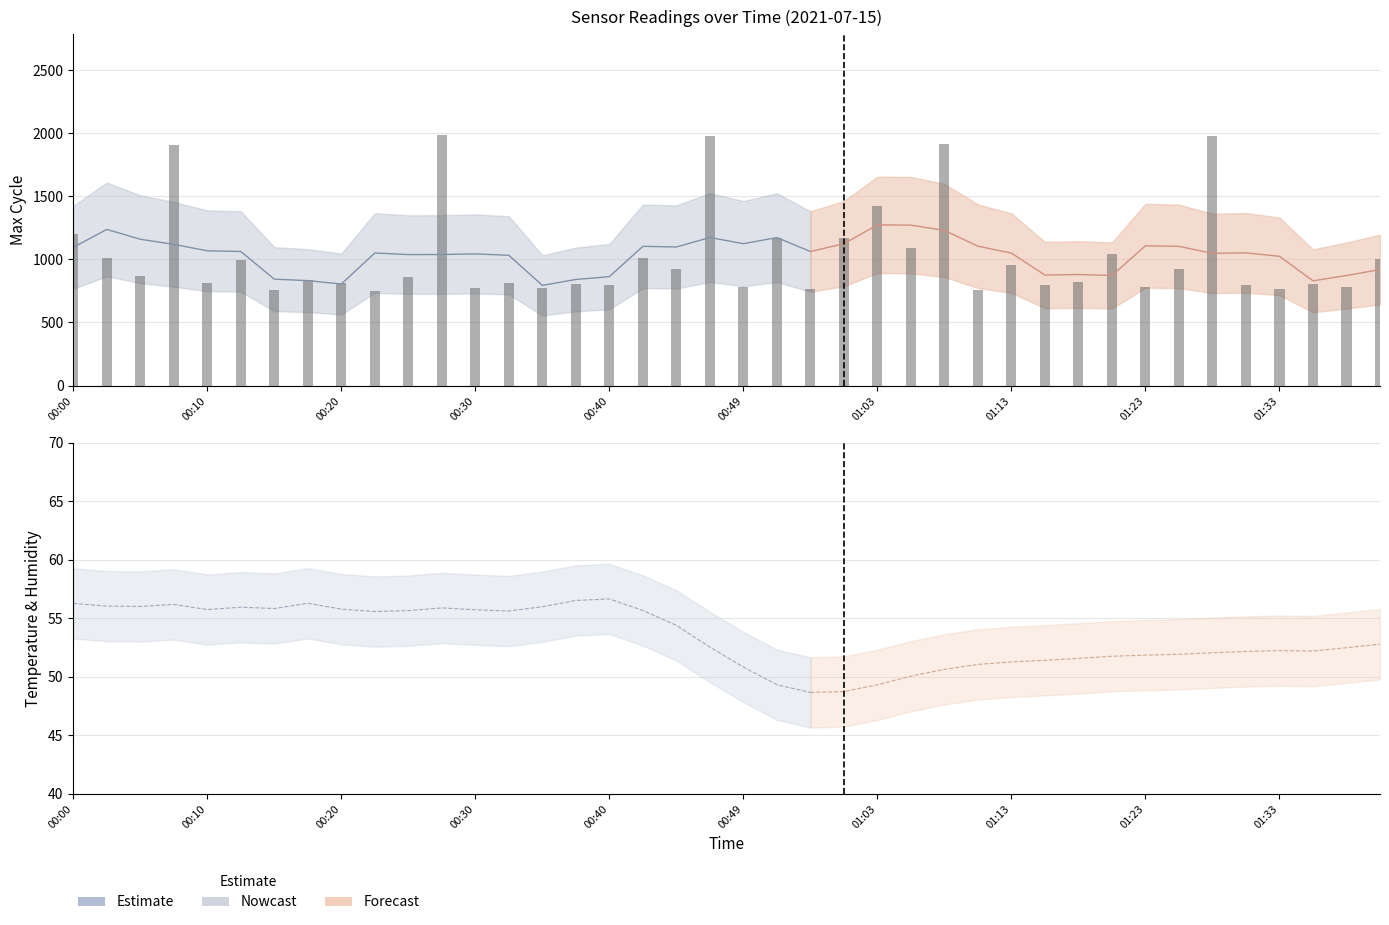

What is the greatest value displayed?

1988